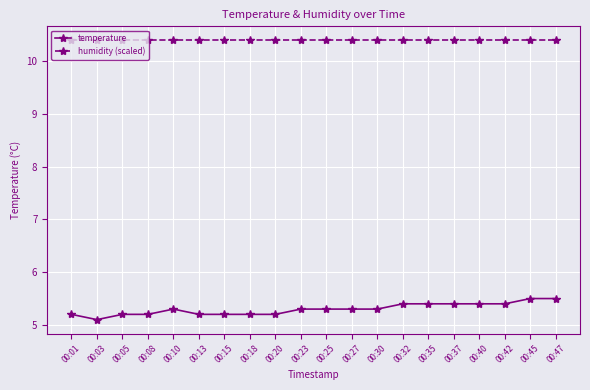

True or false: humidity (scaled) and temperature intersect in this chart.

False